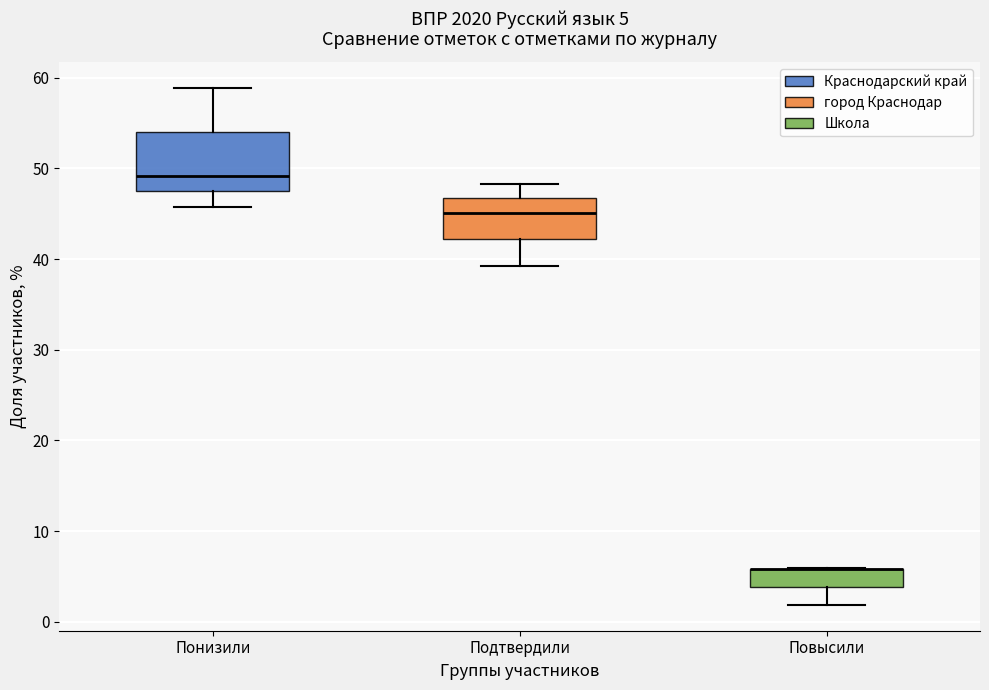

Which box is the tallest, from its lower edge to its upper edge?

Понизили